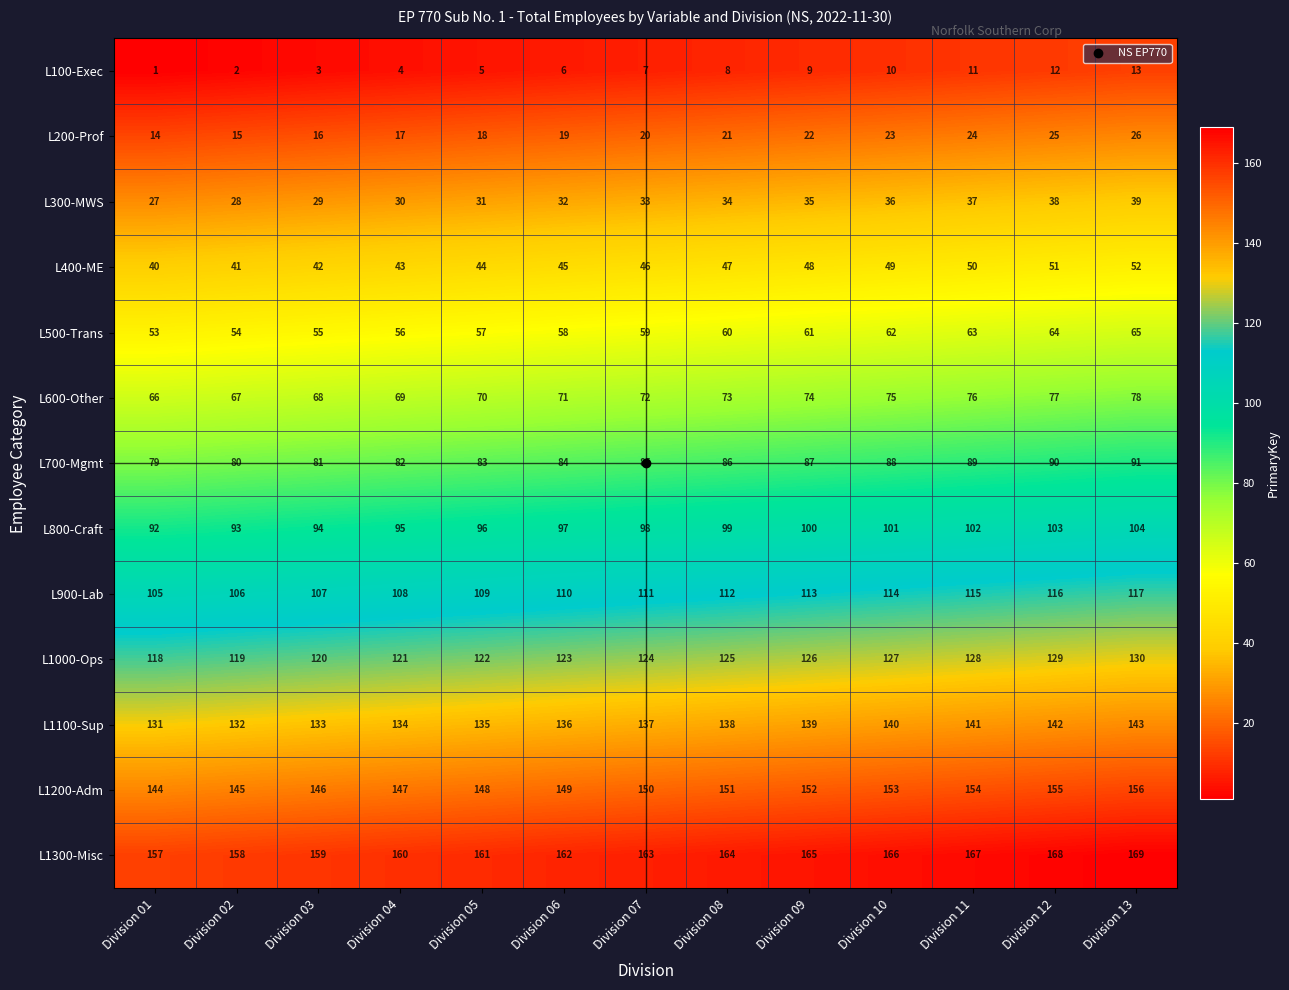

Which category has the lowest value across all series?

Division 01